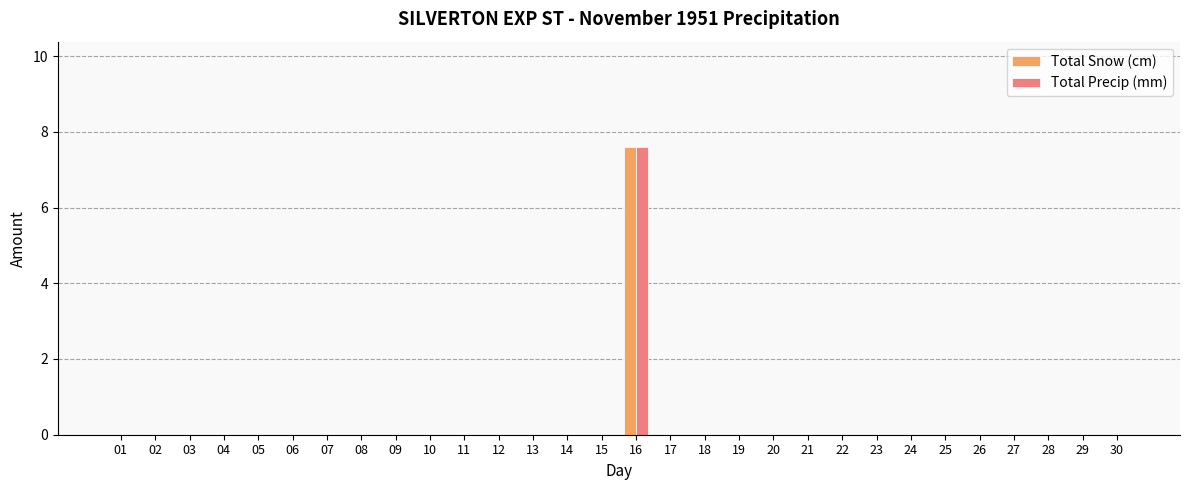

How many data points does each series have?

30